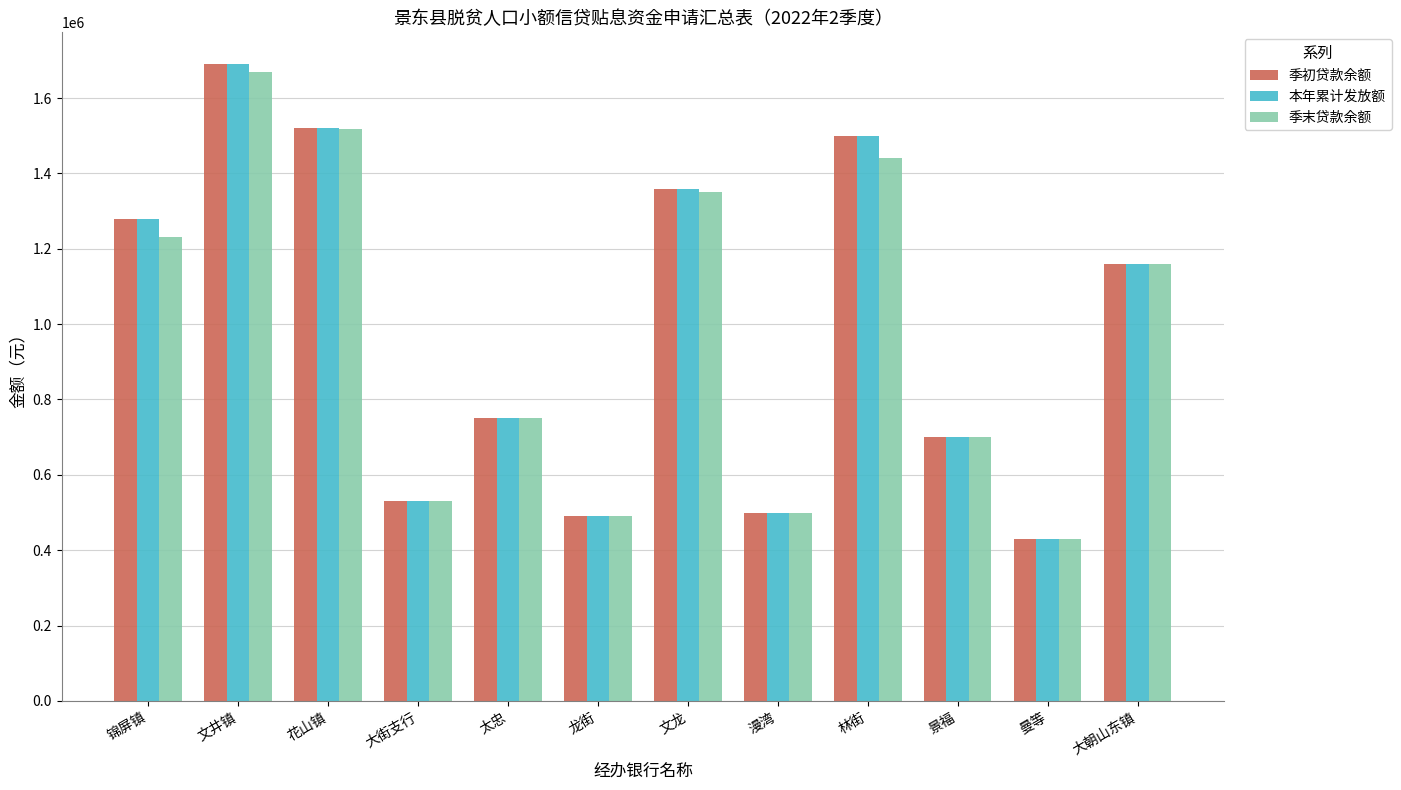

At which category is the sum across all series the highest?

文井镇